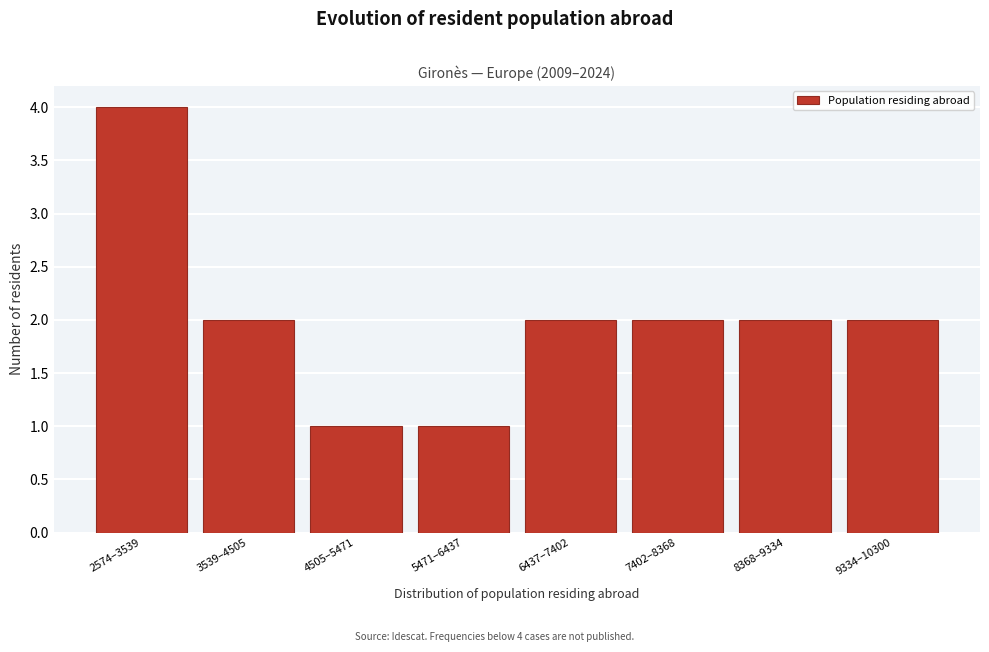

Reading left to right, what are all the values shown in this chart?

4	2	1	1	2	2	2	2